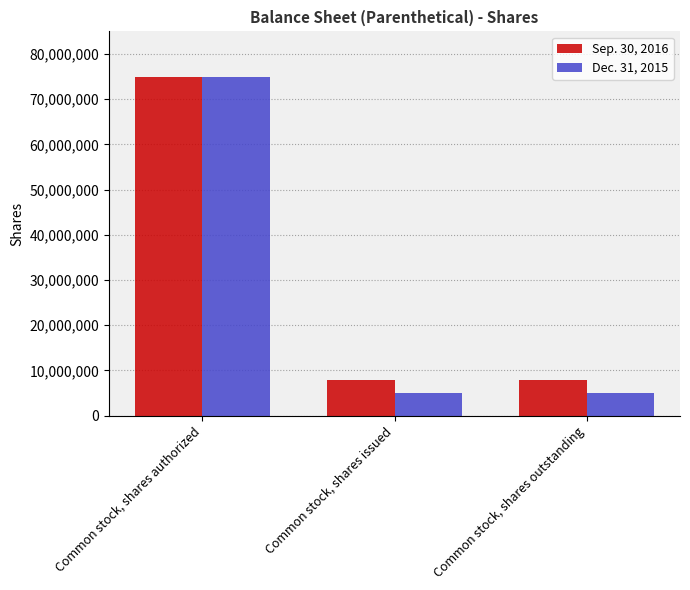

At how many categories does at least one series exceed 18857997?

1